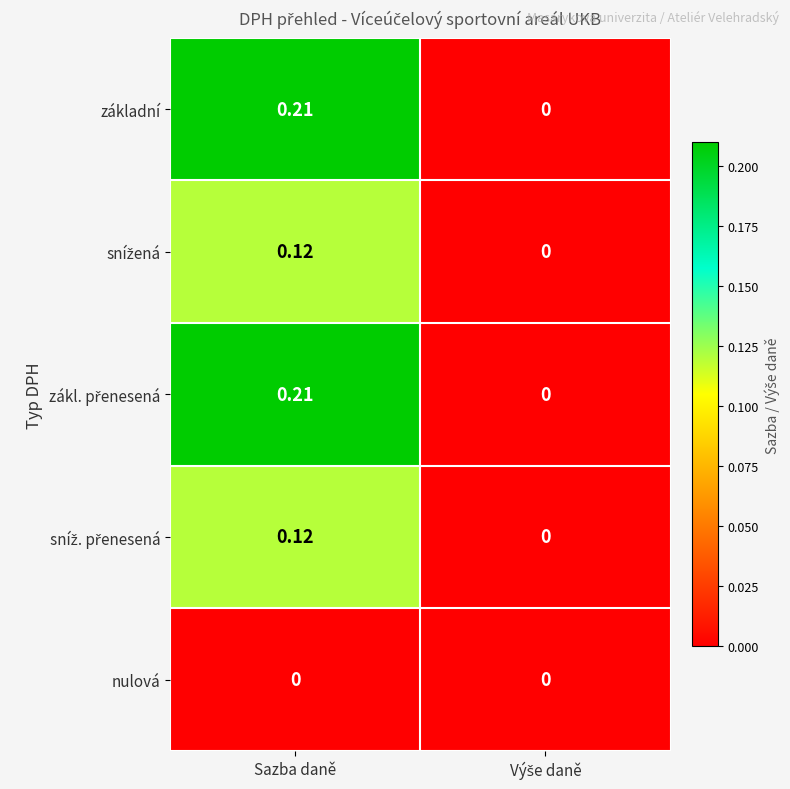

Count the number of data series in this chart.

5